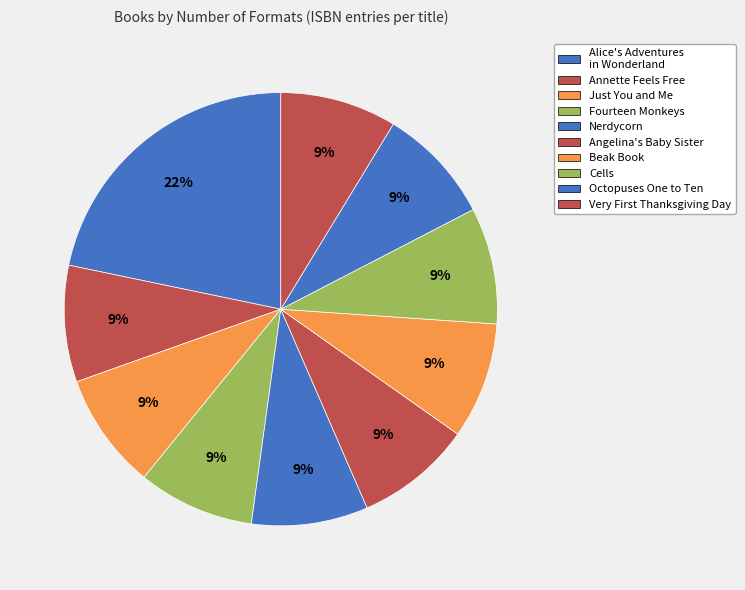

What is the largest slice in the pie chart?

Alice's Adventures in Wonderland